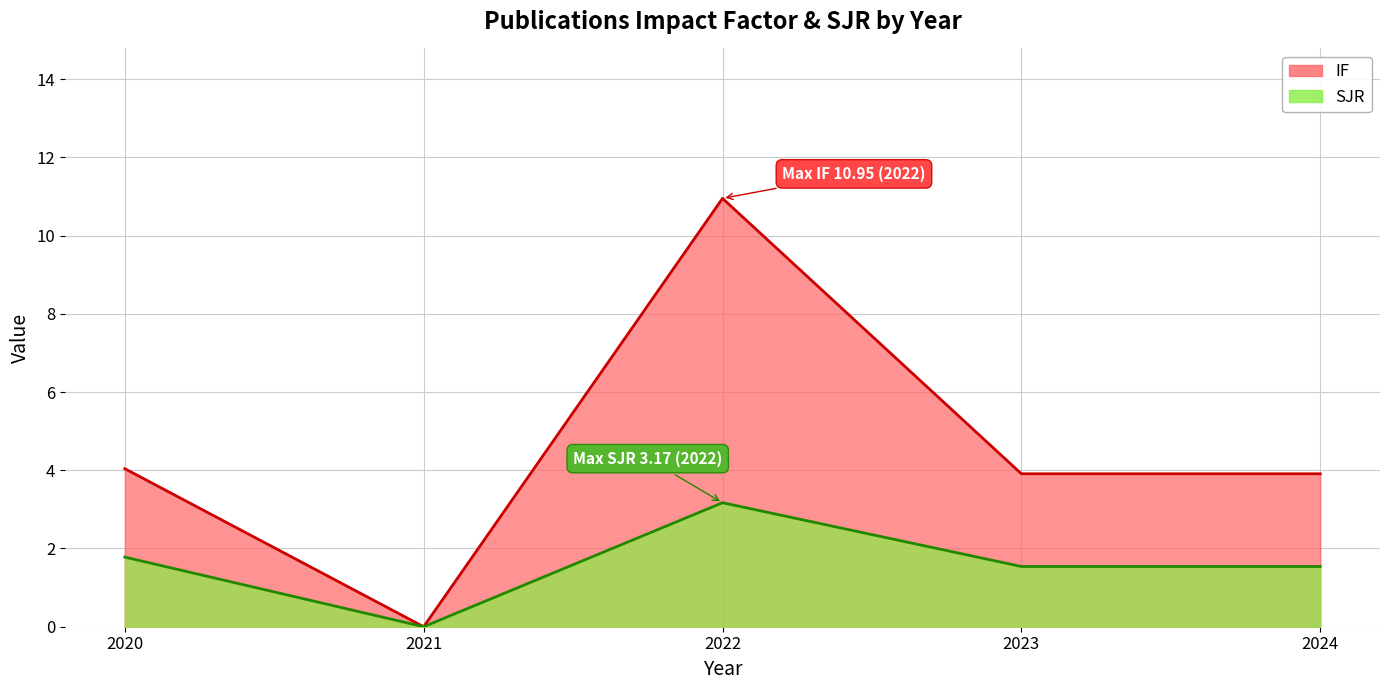

What are all the series names shown in the legend?

IF line, SJR line